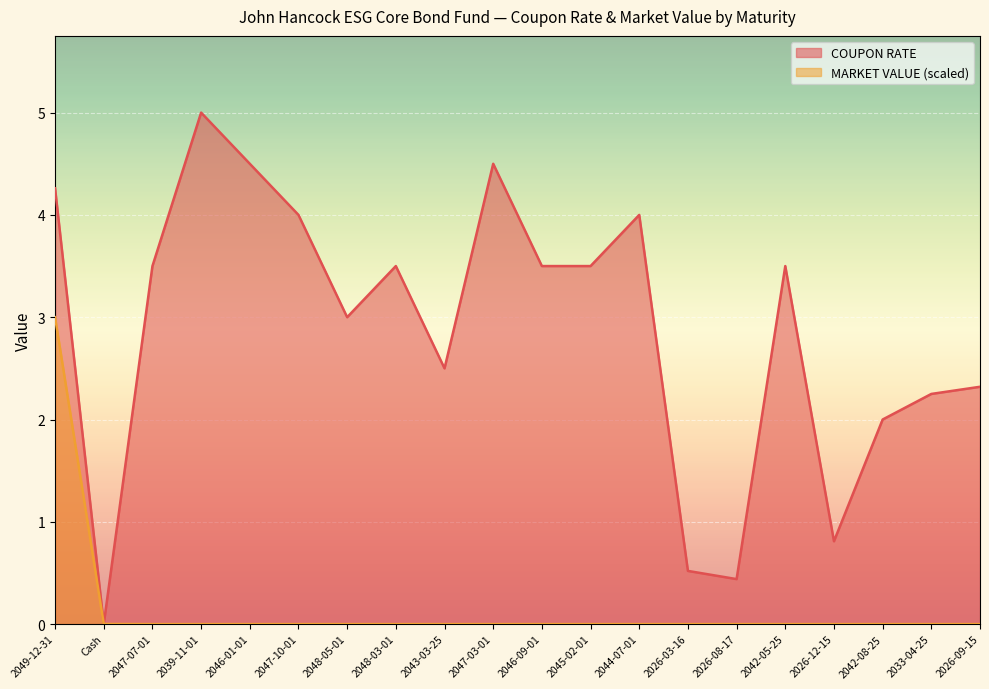

At which label does COUPON RATE first exceed 3?

2049-12-31